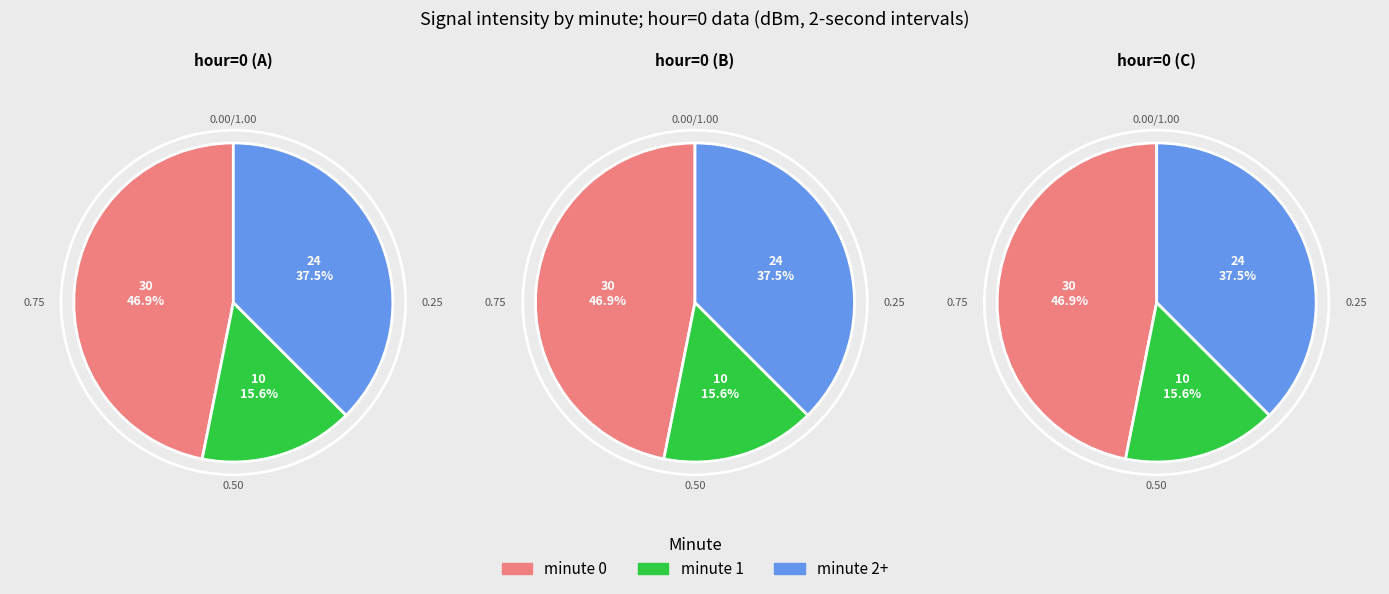

True or false: minute 1 accounts for 62% of the total.

False